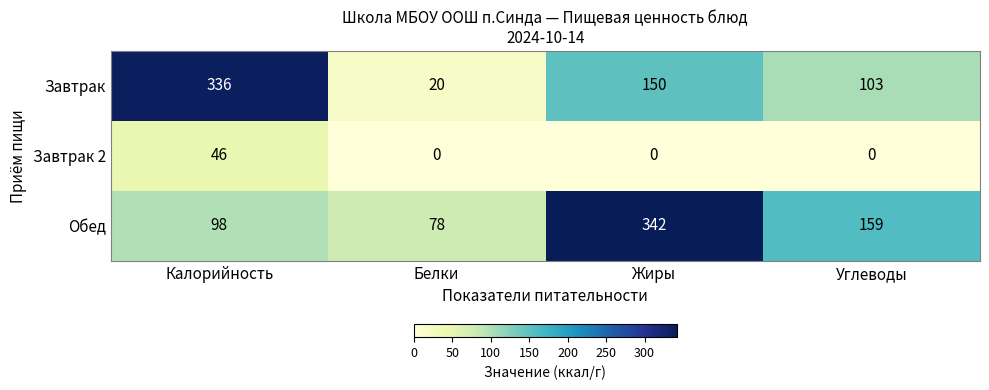

Rank the series by their maximum value, from lowest to highest.

Завтрак 2, Завтрак, Обед